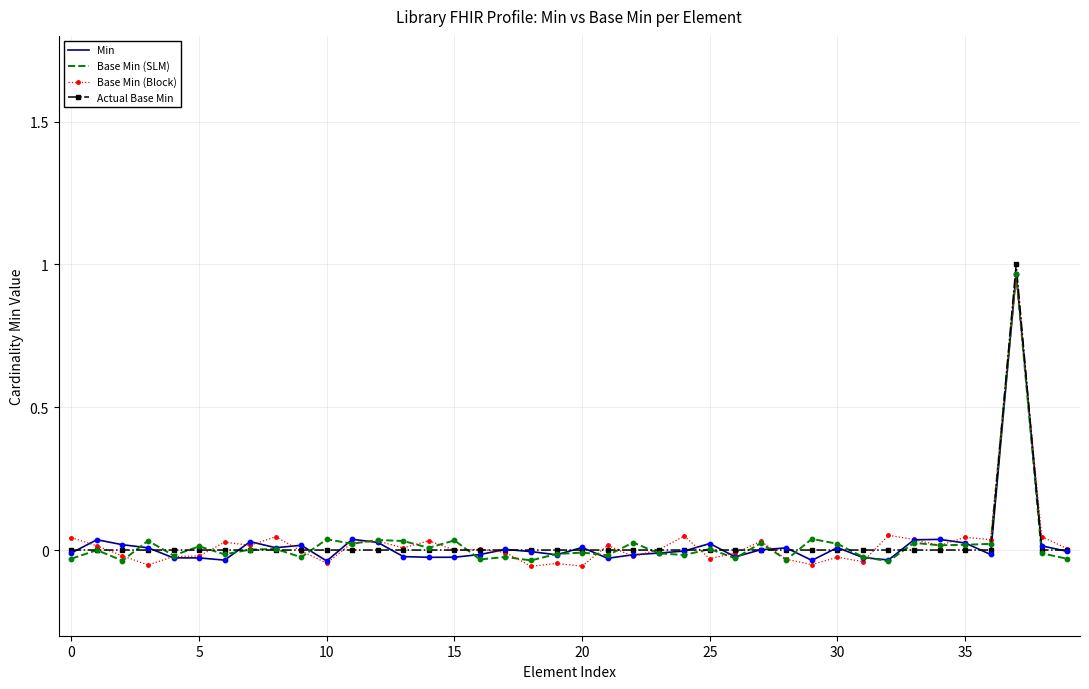

Which series has the largest total across all categories?

Actual Base Min